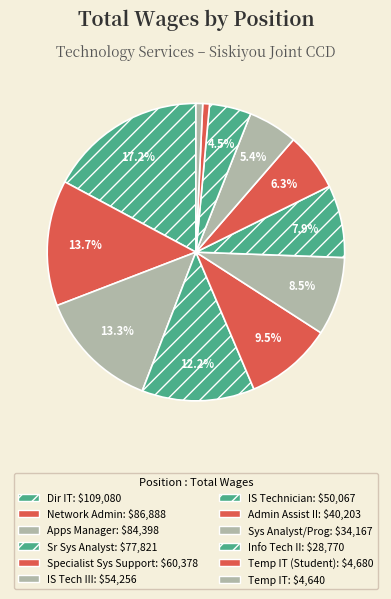

How many segments does this pie chart have?

12